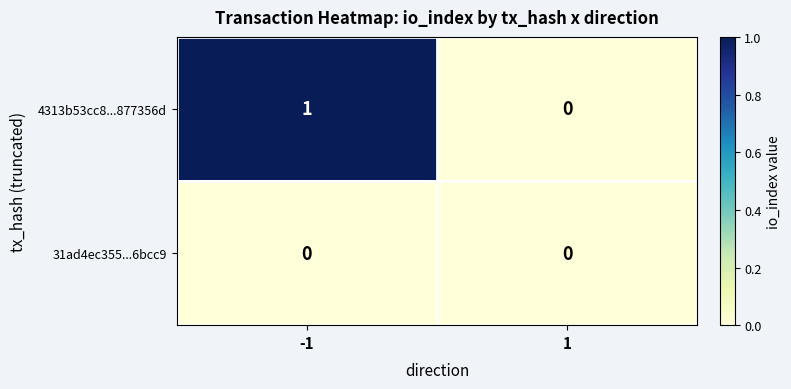

Which series has the largest total across all categories?

4313b53cc8...877356d